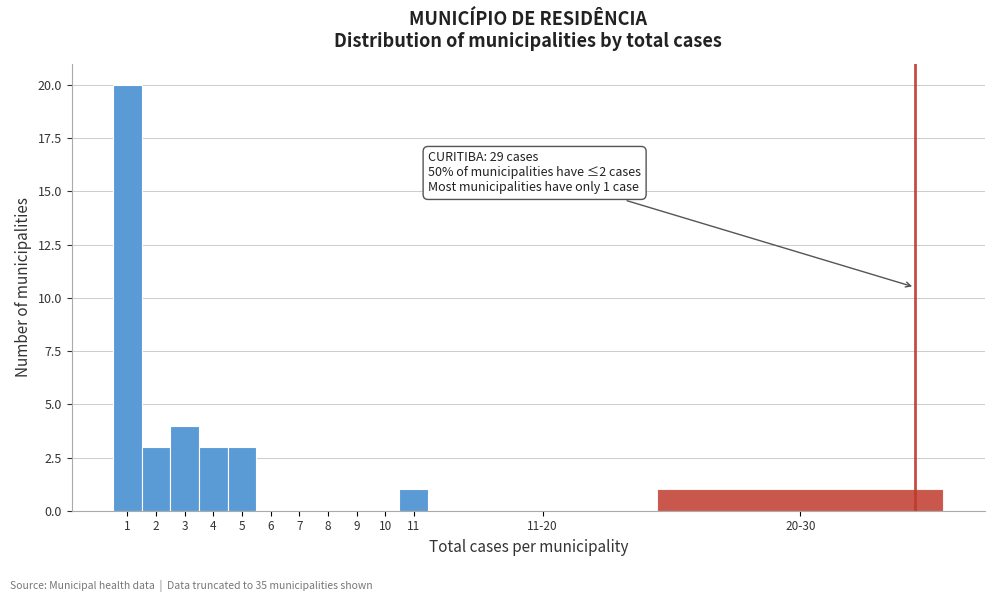

Reading left to right, what are all the values shown in this chart?

1=20	2=3	3=4	4=3	5=3	6=0	7=0	8=0	9=0	10=0	11=1	11-20=0	20-30=1